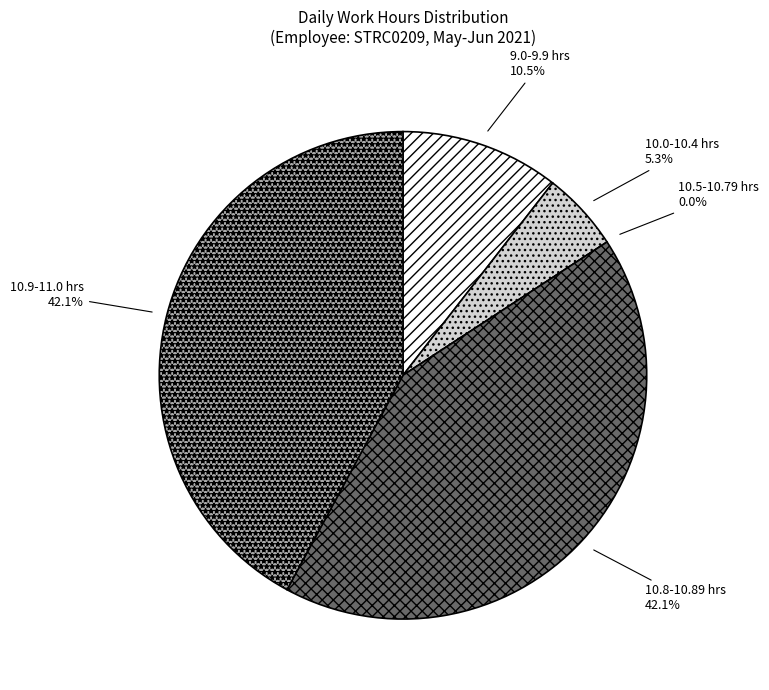

Does 10.81 represent more than half of the total?

No